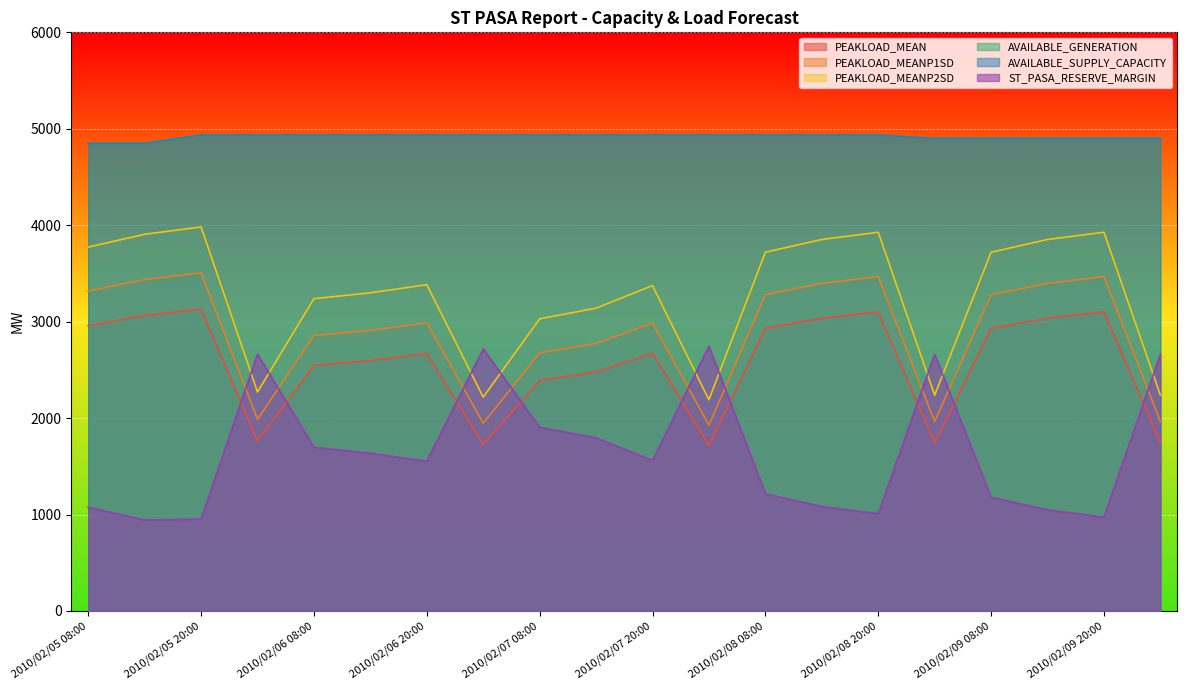

Reading right to left, transcribe all the data shown in this chart.

PEAKLOAD_MEAN: 1744	3102	3035	2930	1744	3102	3035	2930	1714	2672	2478	2389	1730	2670	2597	2548	1762	3131	3064	2958
PEAKLOAD_MEANP1SD: 1963	3467	3397	3279	1963	3467	3397	3279	1927	2986	2774	2676	1947	2987	2909	2855	1987	3507	3436	3317
PEAKLOAD_MEANP2SD: 2238	3927	3852	3720	2238	3927	3852	3720	2190	3374	3140	3029	2217	3383	3299	3238	2271	3982	3906	3773
AVAILABLE_GENERATION: 4900	4900	4900	4900	4900	4935	4935	4935	4935	4935	4935	4935	4935	4935	4935	4935	4935	4935	4849	4849
AVAILABLE_SUPPLY_CAPACITY: 4900	4900	4900	4900	4900	4935	4935	4935	4935	4935	4935	4935	4935	4935	4935	4935	4935	4935	4849	4849
ST_PASA_RESERVE_MARGIN: 2662	973	1048	1180	2662	1008	1083	1215	2745	1561	1795	1906	2718	1552	1636	1697	2664	953	943	1076